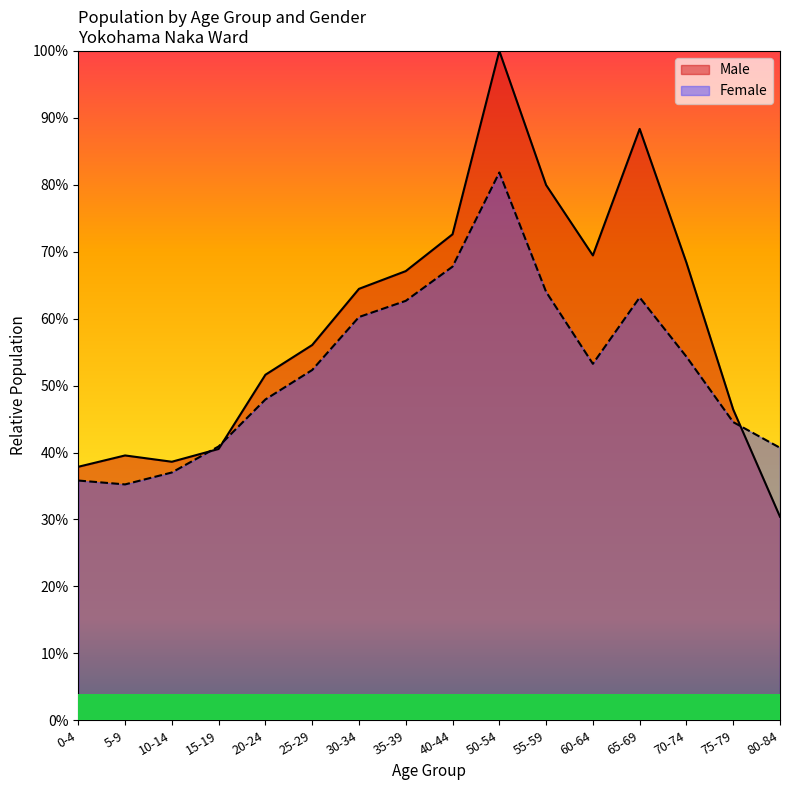

What is the value of the Female point at the 8th from the left?

0.6